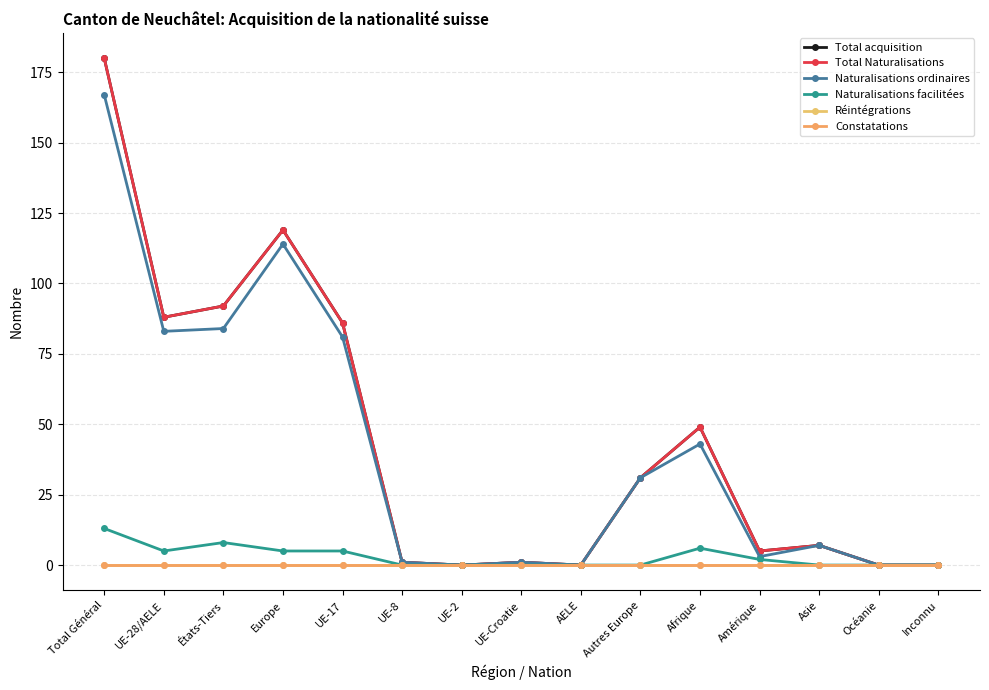

Is this an area chart (filled region under the line)?

No